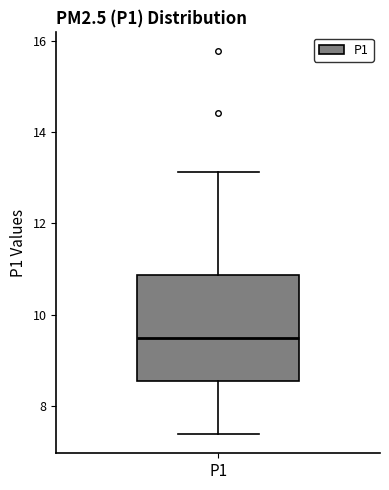

Where is the lower edge of the box for P1 on the y-axis? The values are not printed on the chart, so give them approximately, as read against the axis.

8.6